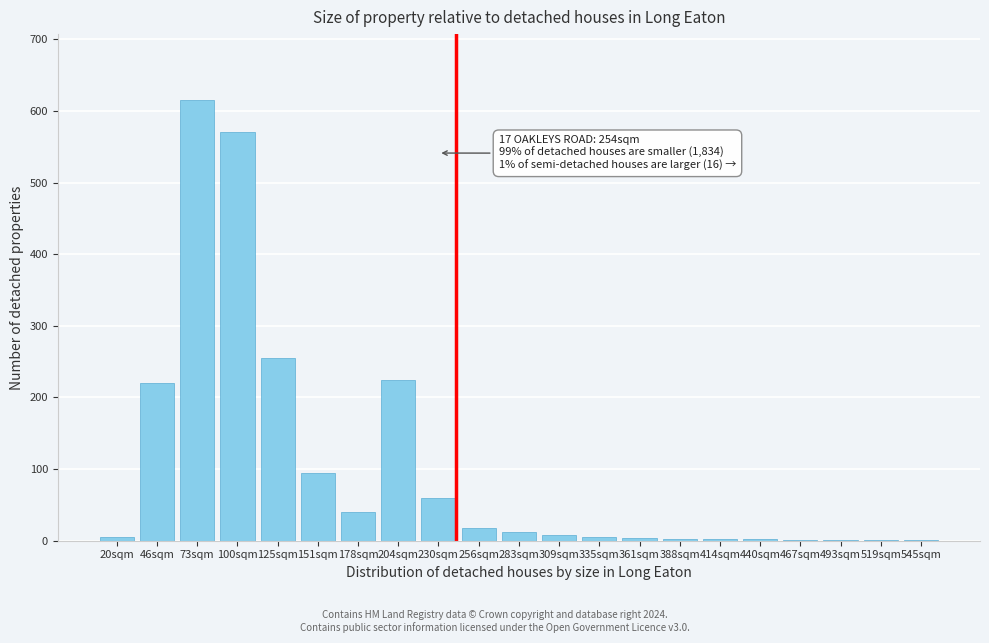

True or false: the data shows 1045 at 73sqm.

False